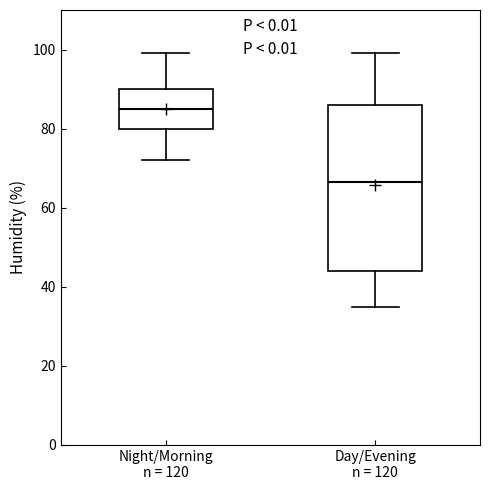

Reading left to right, read every box against the y-axis: the position of its median line, the range the box covers, and the ends of its whiskers. The values are not printed on the chart, so give them approximately, as read against the axis.

Night/Morning n = 120: median 86, box 80 to 90, whiskers 72 to 100
Day/Evening n = 120: median 66, box 44 to 86, whiskers 36 to 100